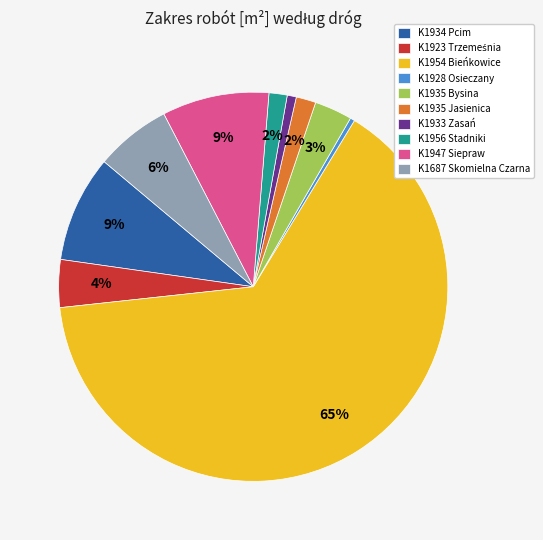

To the nearest percent, what is the combined percentage of K1947 Siepraw and K1687 Skomielna Czarna?

15%